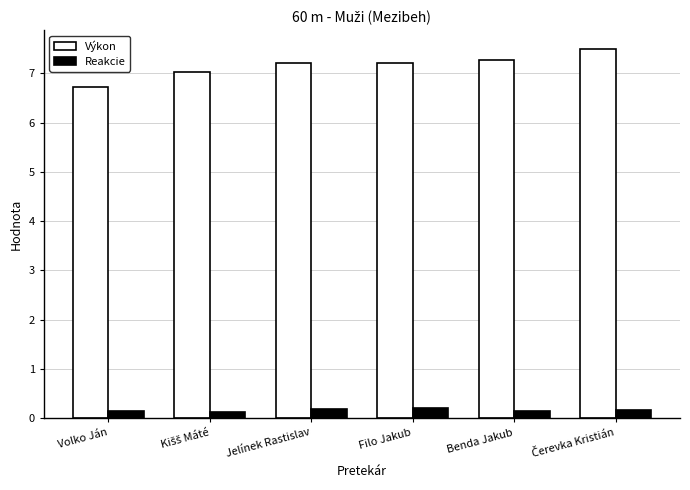

The value of Výkon at Volko Ján is 9.8. True or false?

False